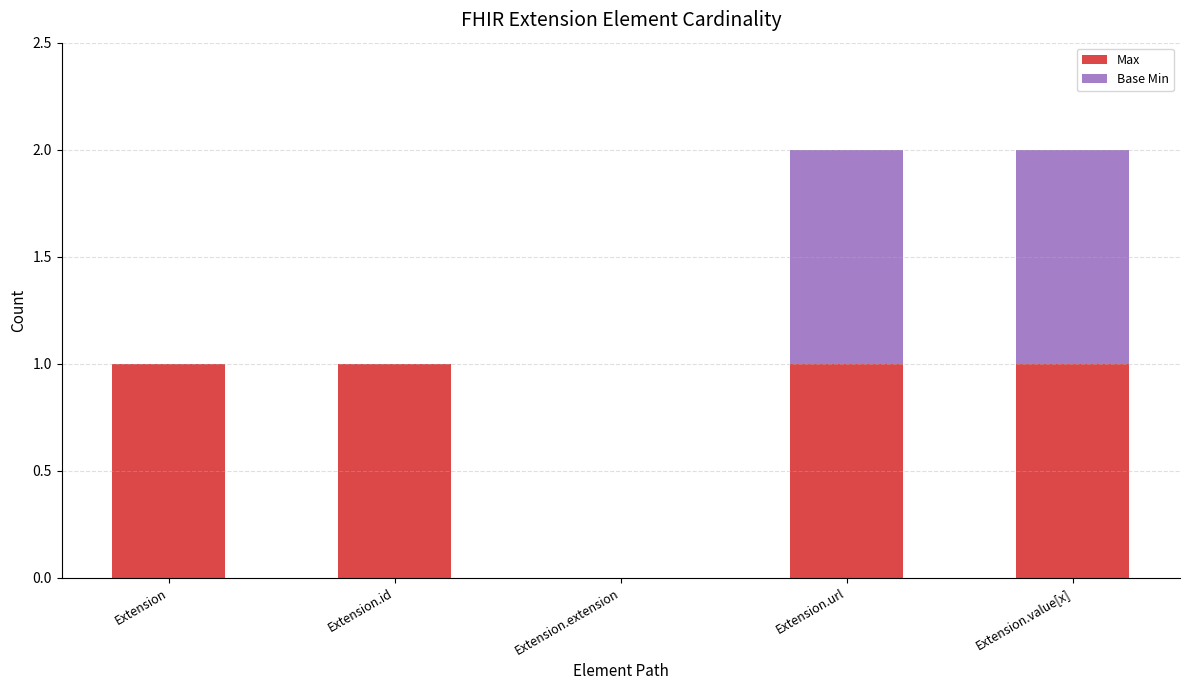

True or false: Max has a value of 1 at Extension.id.

True